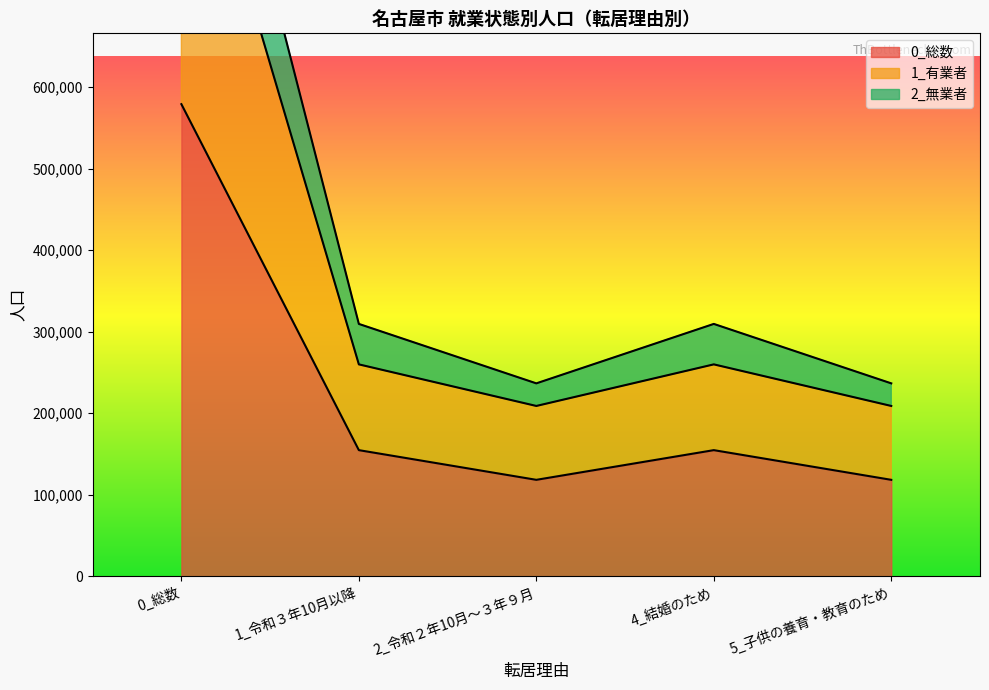

Is it true that 0_総数 equals 159270 at 5_子供の養育・教育のため?

False